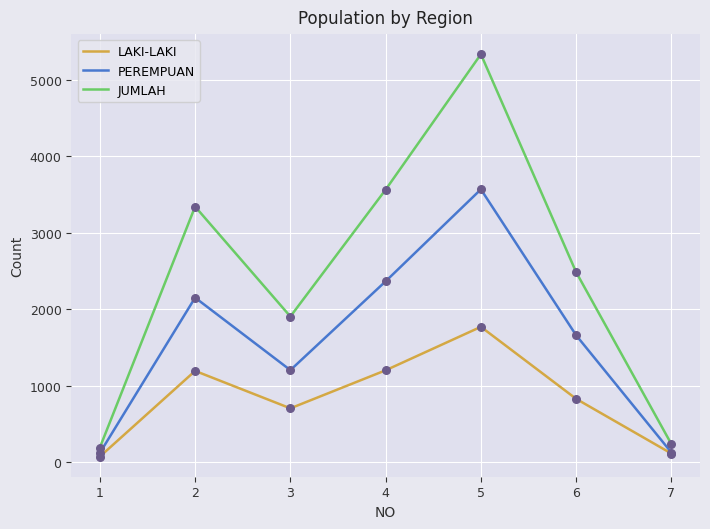

At which category is the sum across all series the highest?

5